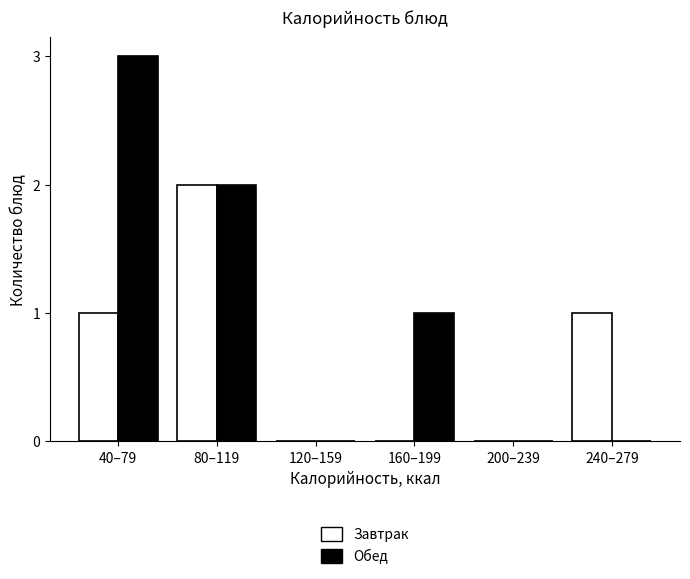

Reading right to left, list all the values displayed in this chart.

Завтрак: 240–279=1	200–239=0	160–199=0	120–159=0	80–119=2	40–79=1
Обед: 240–279=0	200–239=0	160–199=1	120–159=0	80–119=2	40–79=3